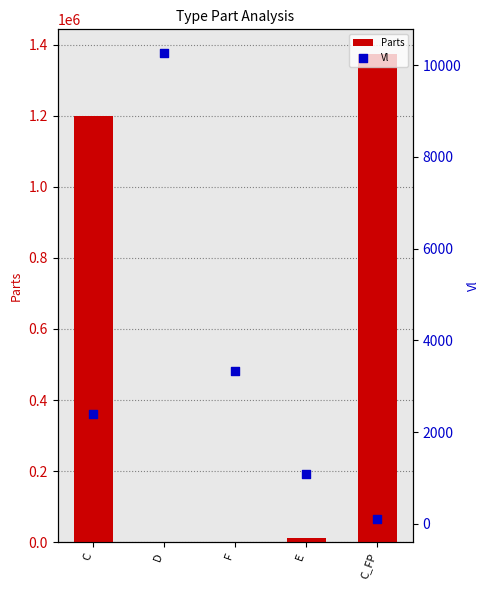

At which category is the sum across all series the highest?

C_FP